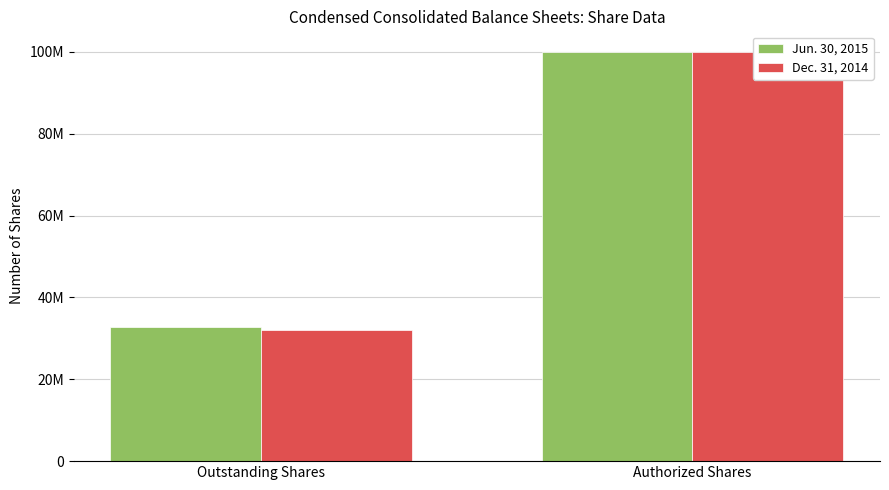

Which series has the largest range (max minus min)?

Dec. 31, 2014